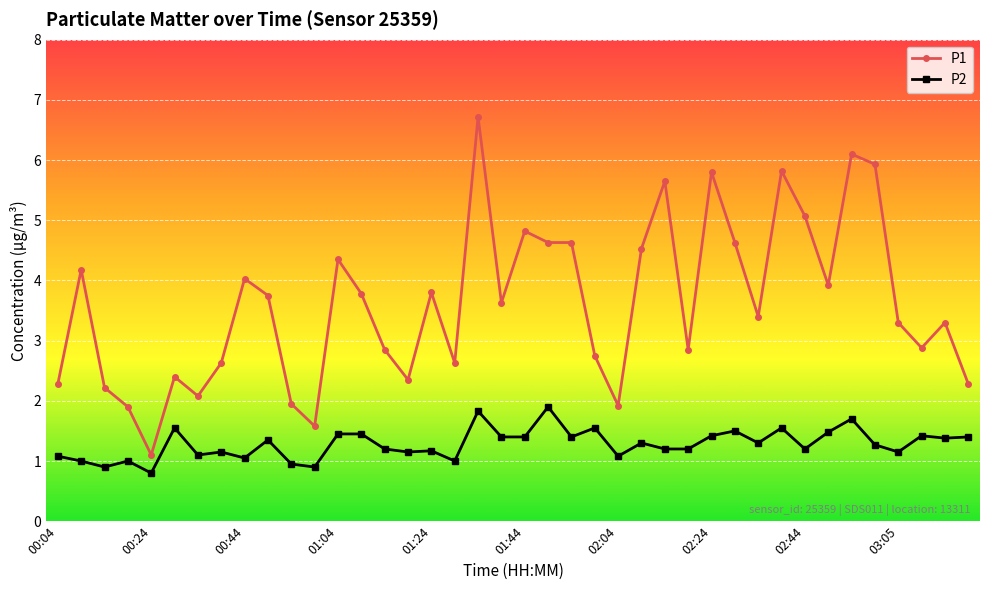

List the series in order of their peak value, highest first.

P1, P2